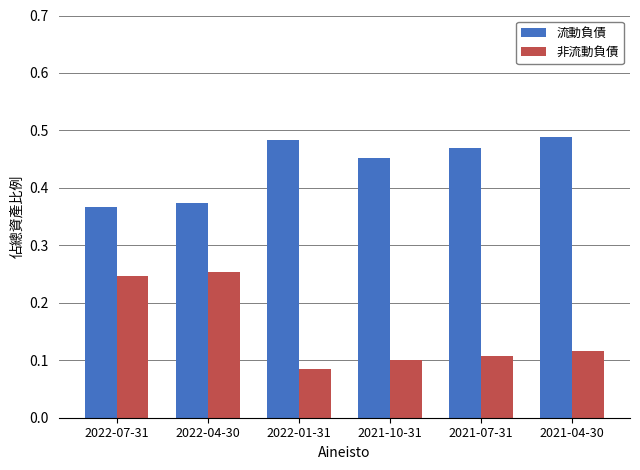

What is the sum of all 流動負債 values?

2.6